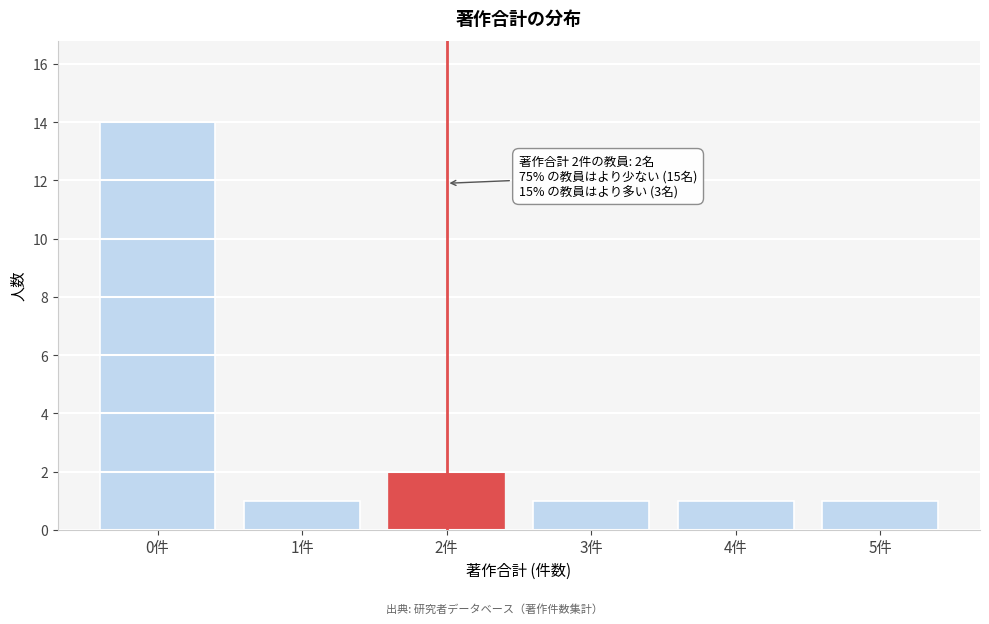

Reading right to left, transcribe all the data shown in this chart.

1	1	1	2	1	14